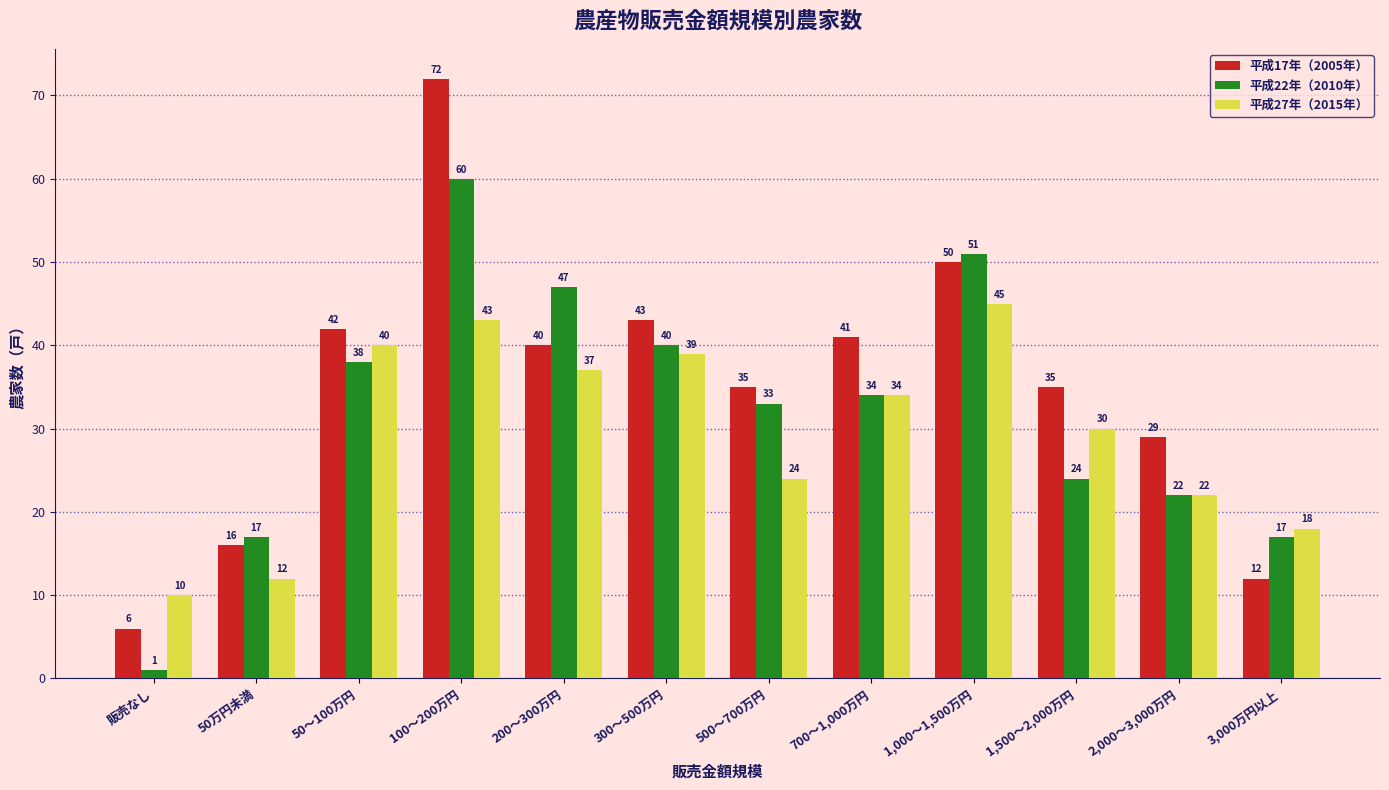

What is the difference between the maximum and minimum values in the 平成17年（2005年） series?

66